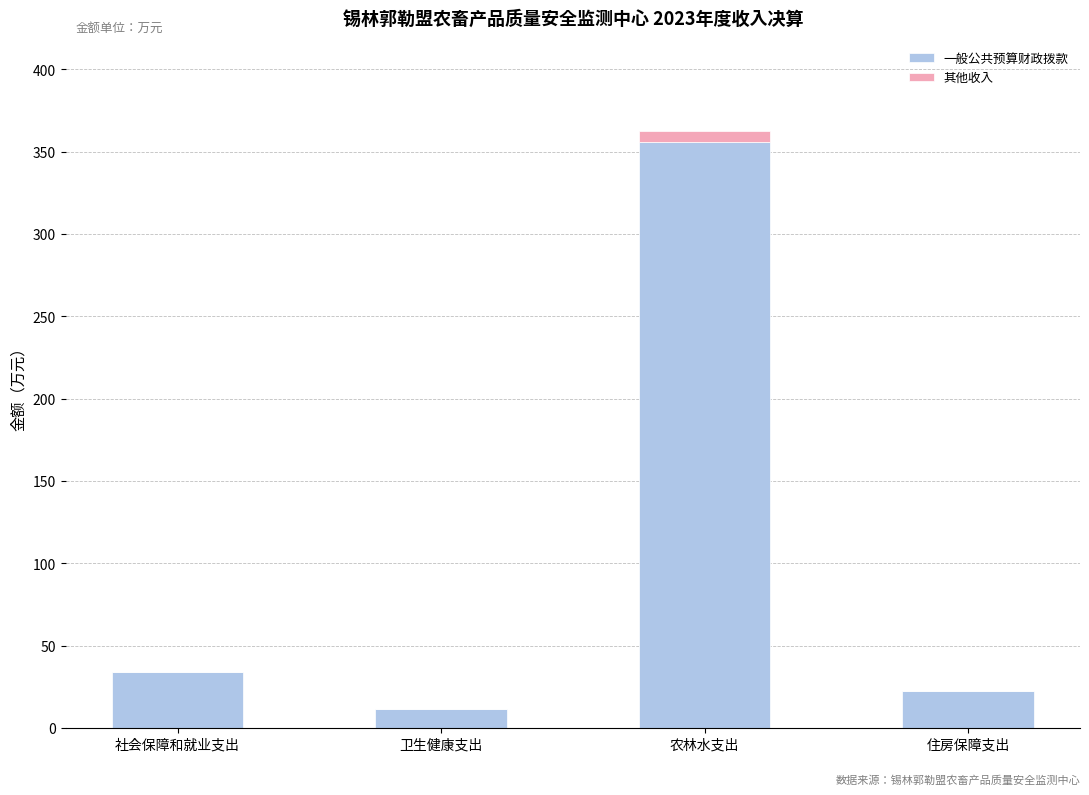

At which category is the sum across all series the highest?

农林水支出